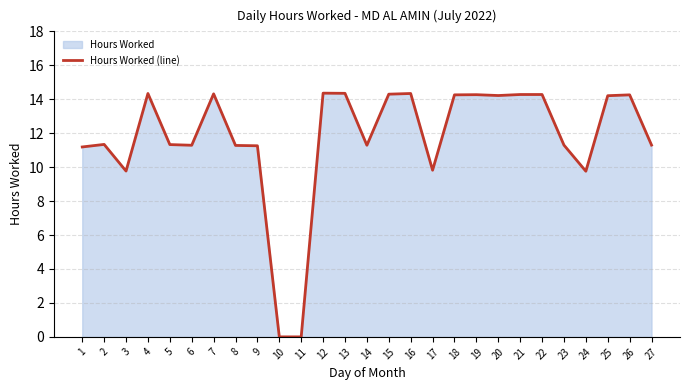

Does the chart have visible grid lines?

Yes